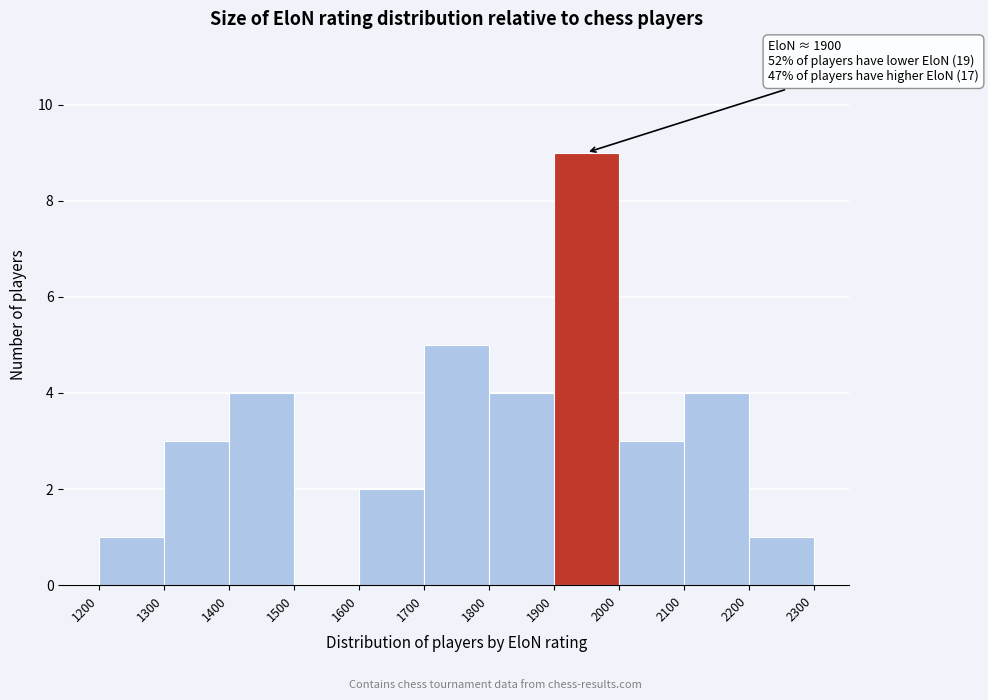

Which range on the x-axis has the tallest bar?

1900 to 2000